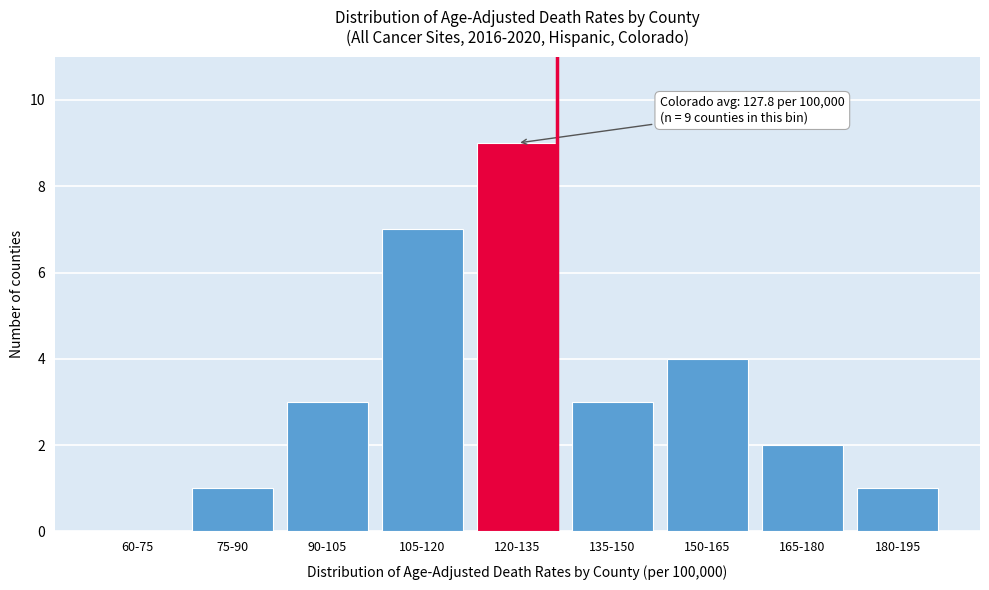

Reading left to right, what are all the values shown in this chart?

60-75=0	75-90=1	90-105=3	105-120=7	120-135=9	135-150=3	150-165=4	165-180=2	180-195=1